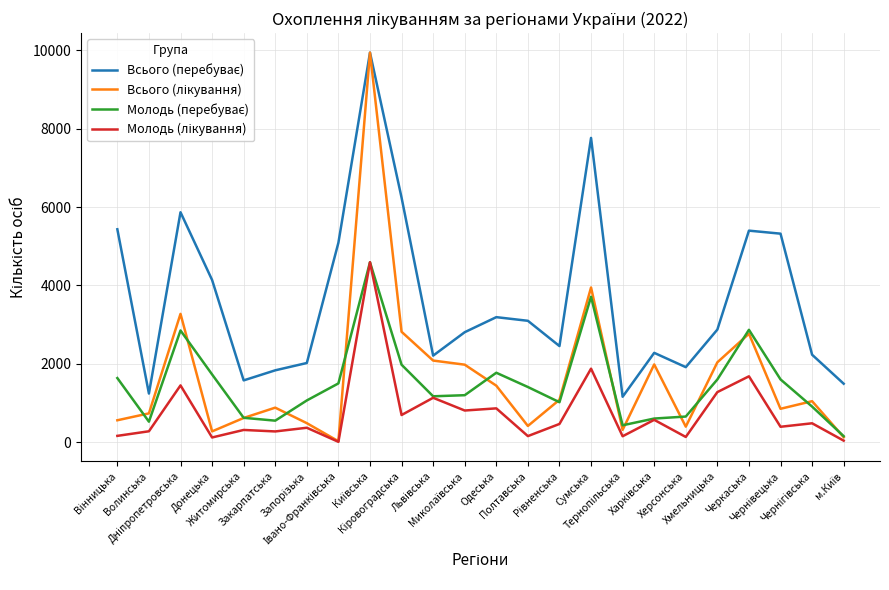

What is the maximum value shown in the chart?

9942